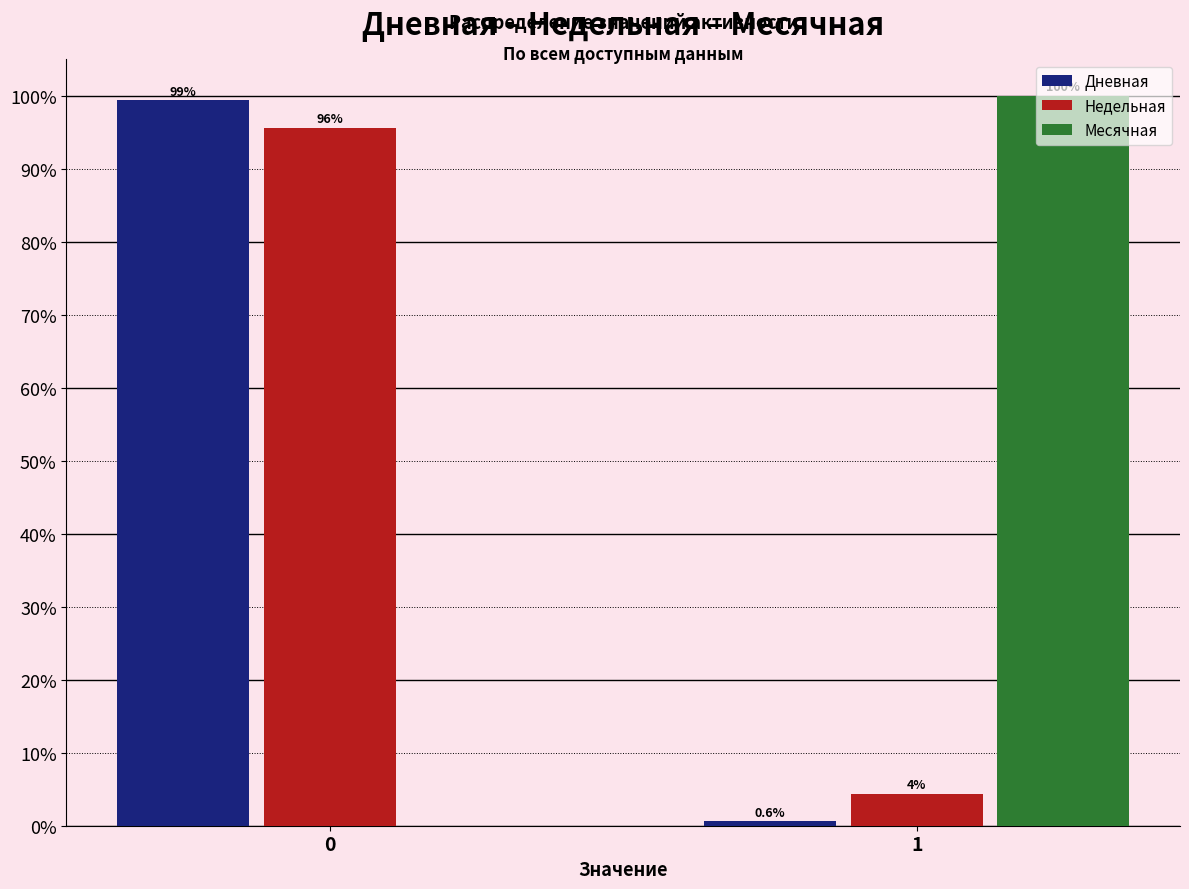

Reading left to right, list all the values displayed in this chart.

Дневная: 0=99.4	1=0.6
Недельная: 0=95.6	1=4.4
Месячная: 0=0.0	1=100.0